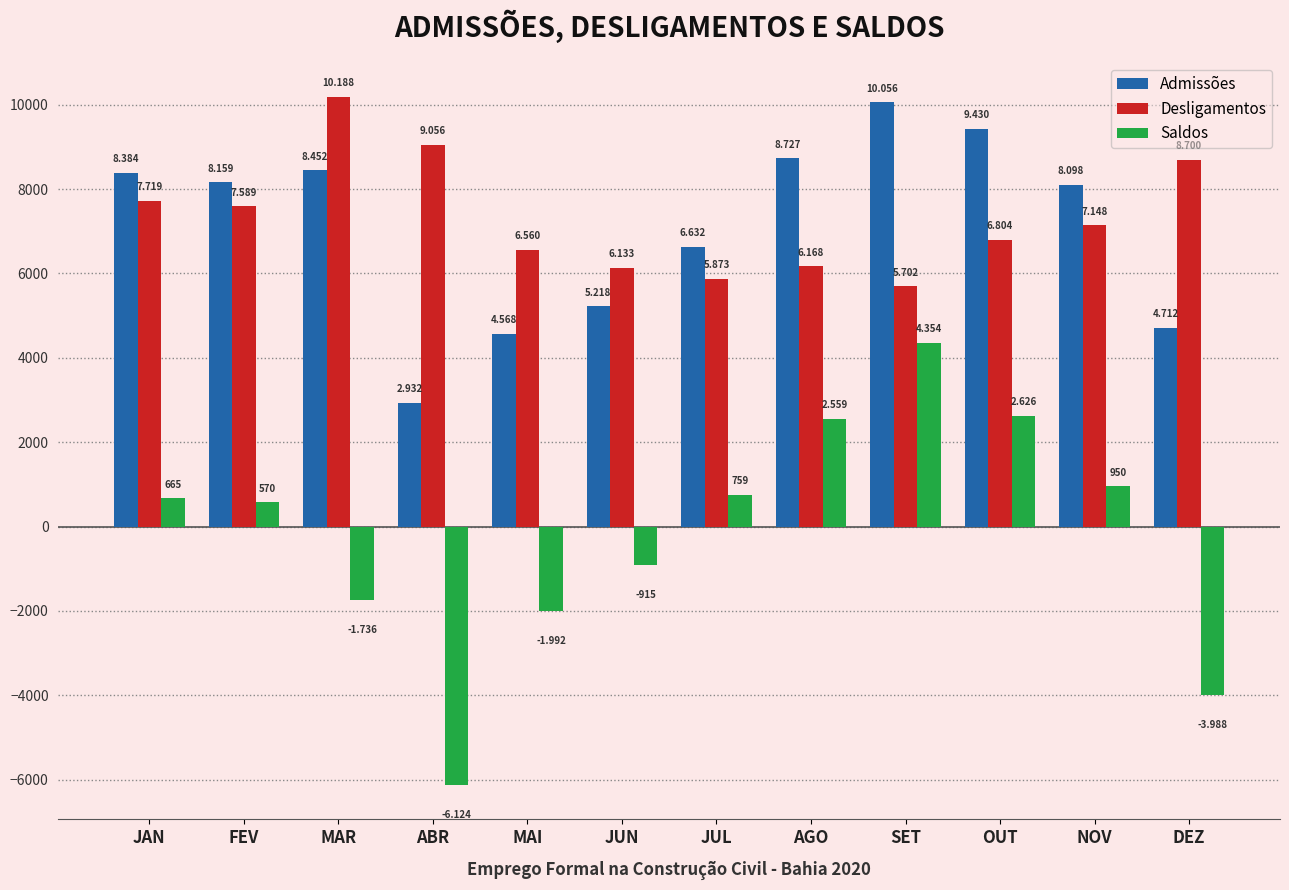

What are all the series names shown in the legend?

Admissões, Desligamentos, Saldos